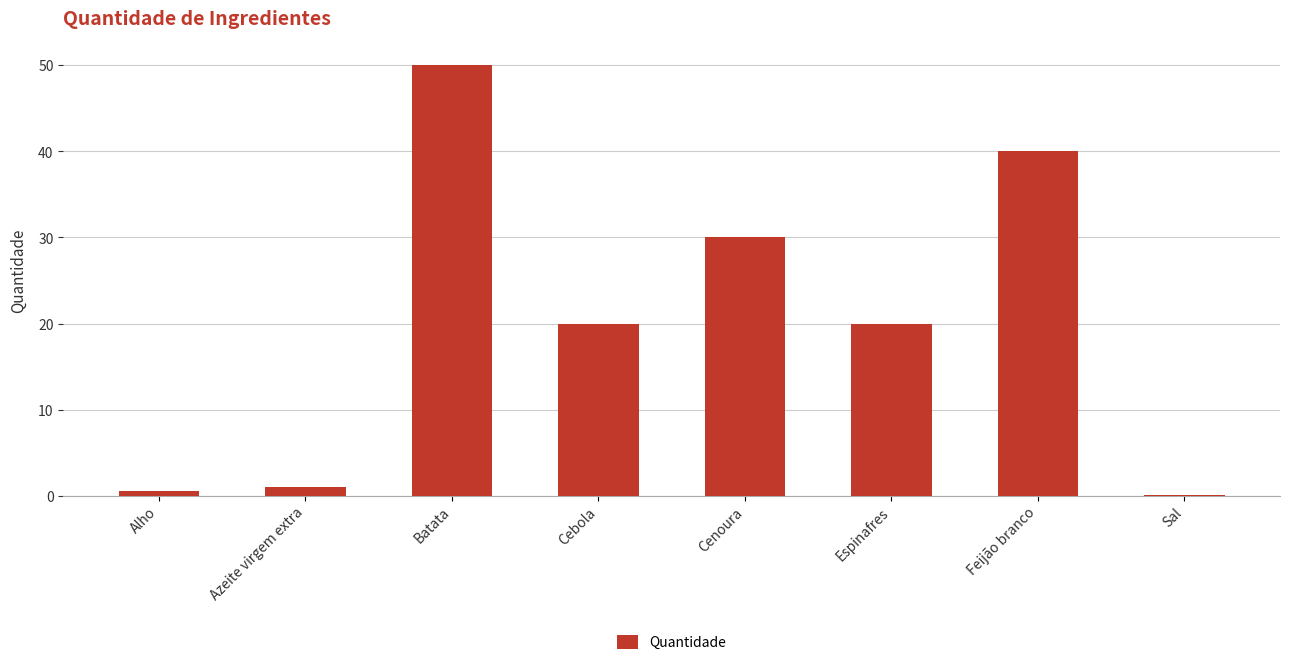

What is the sum of all values?

161.6